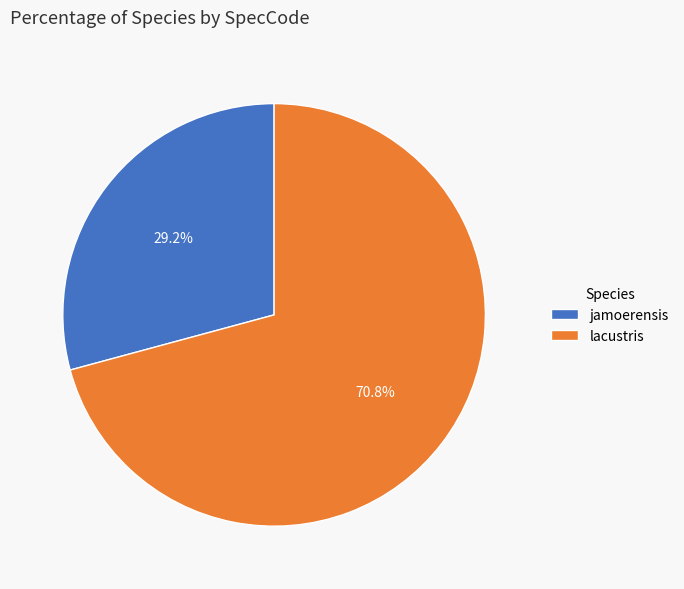

Which category has the biggest portion of the pie?

lacustris